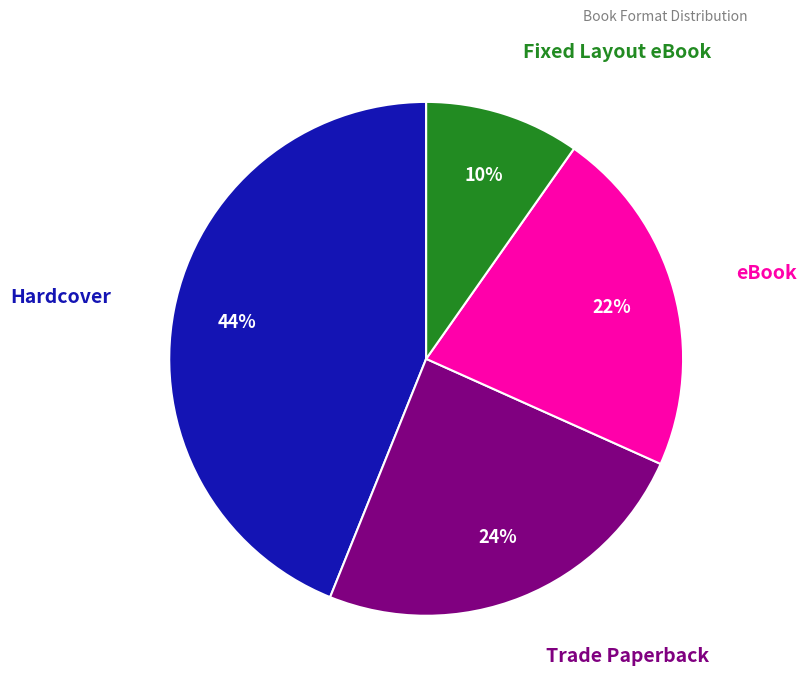

Count the number of slices in the pie.

4